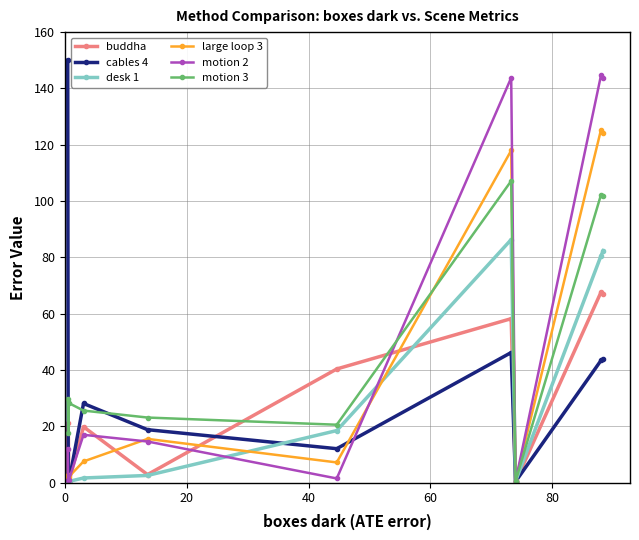

What is the greatest value displayed?

150.0